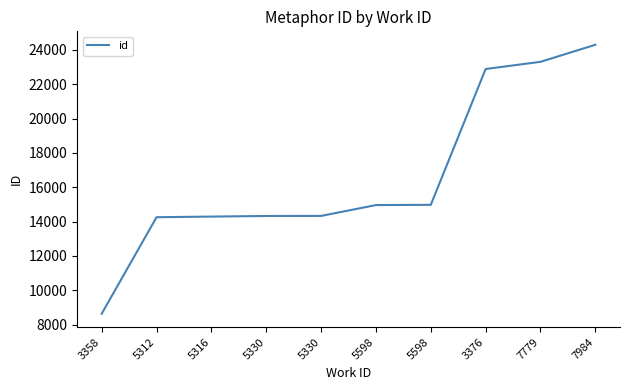

What is the average value?

16626